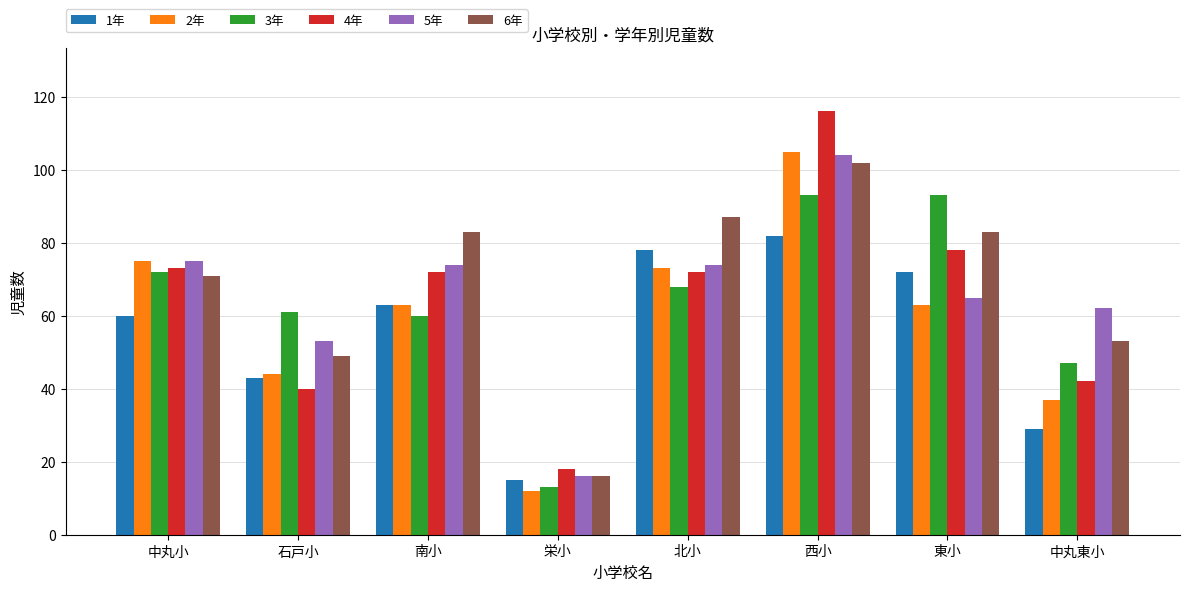

Which series has the largest total across all categories?

6年